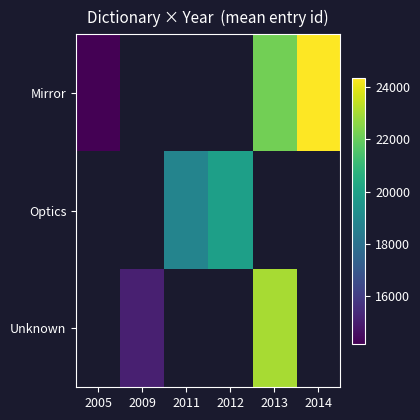

Between 2011 and 2012, which series saw the biggest shift?

Optics